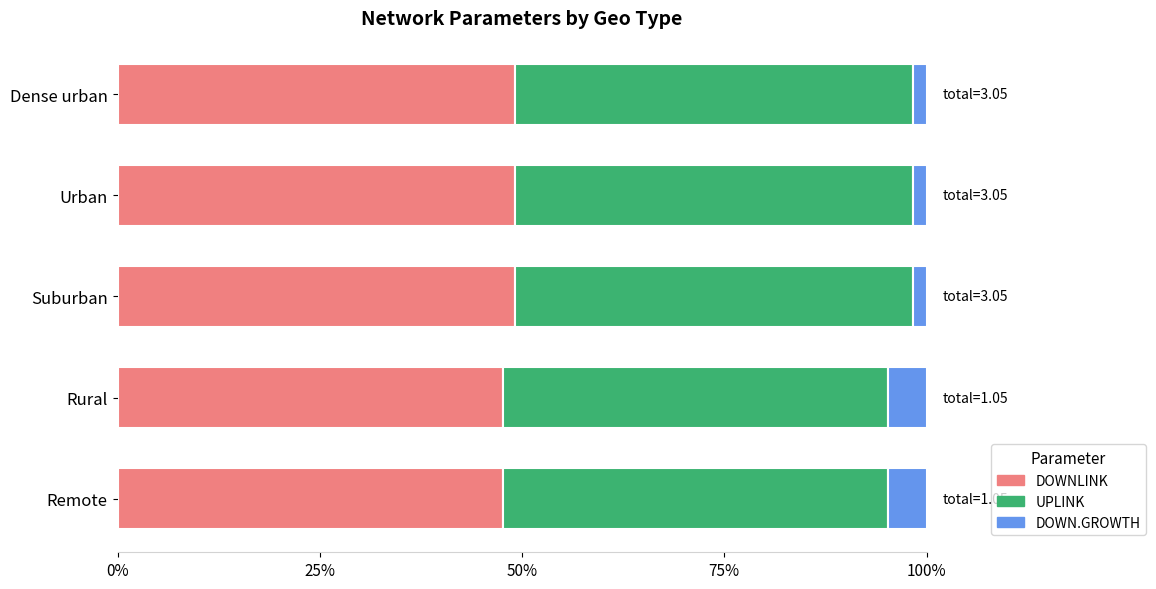

Reading right to left, list all the values displayed in this chart.

DOWNLINK: 0.5	0.5	0.5	0.5	0.5
UPLINK: 0.5	0.5	0.5	0.5	0.5
DOWN.GROWTH: 0.0	0.0	0.0	0.0	0.0